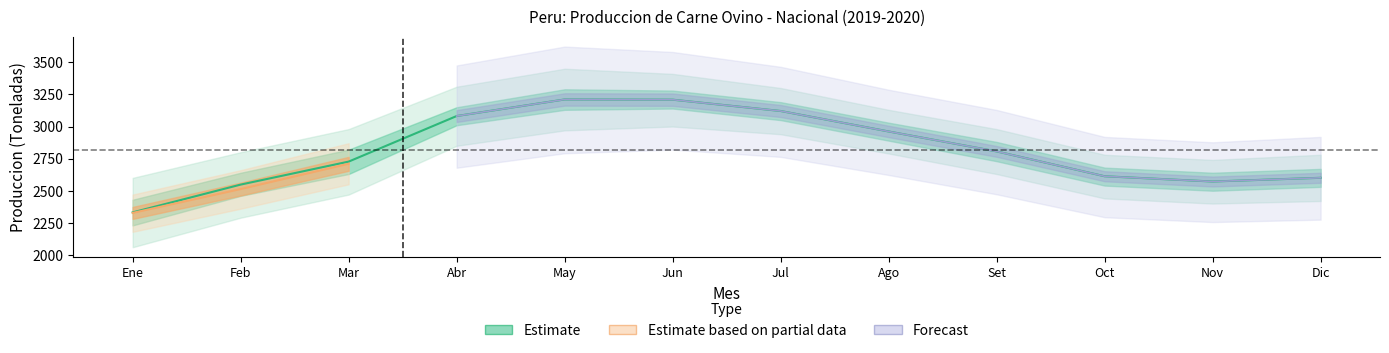

True or false: Estimate and Estimate based on partial data intersect in this chart.

False